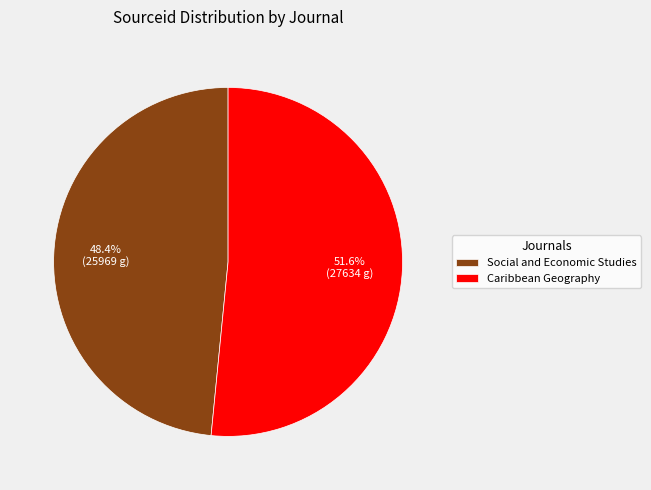

Does Caribbean Geography represent more than half of the total?

Yes